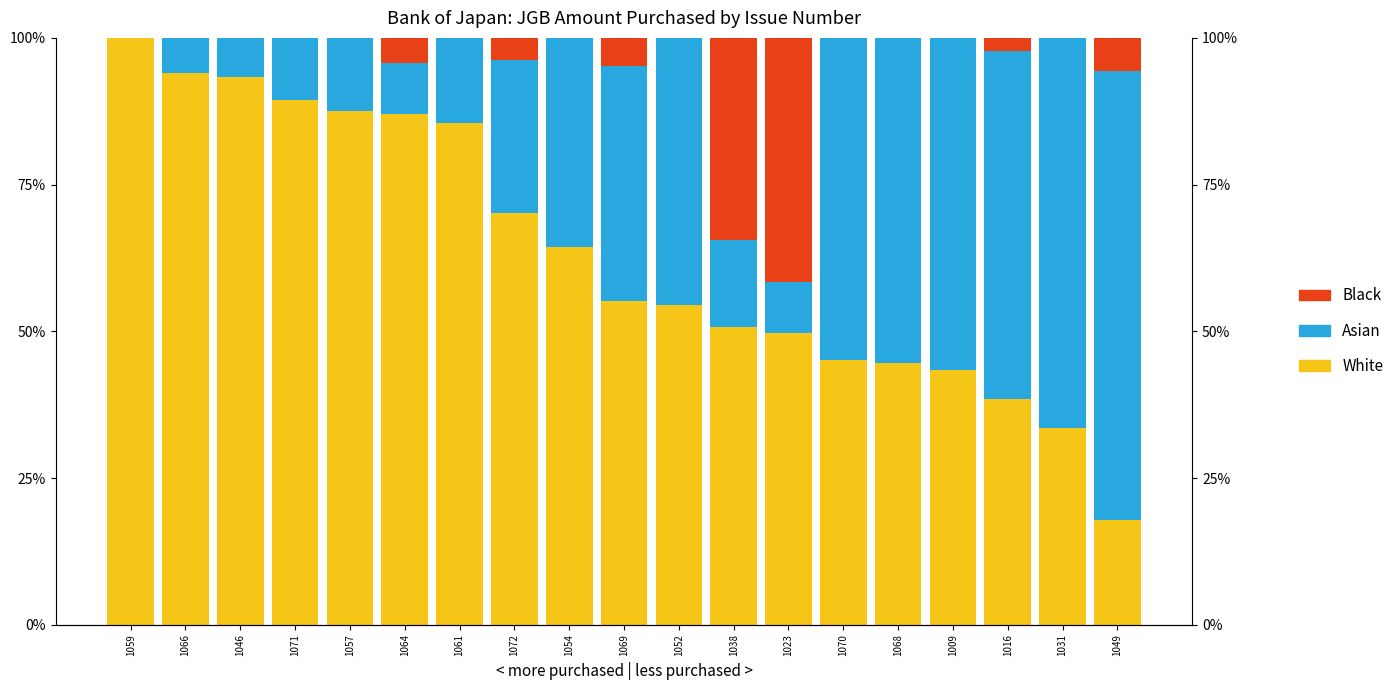

What is the difference between the White values at 1049 and 1070?

0.3